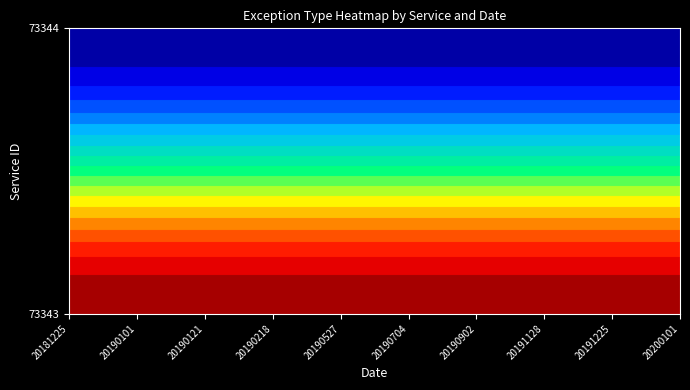

What is the sum of all 73344 values?

10